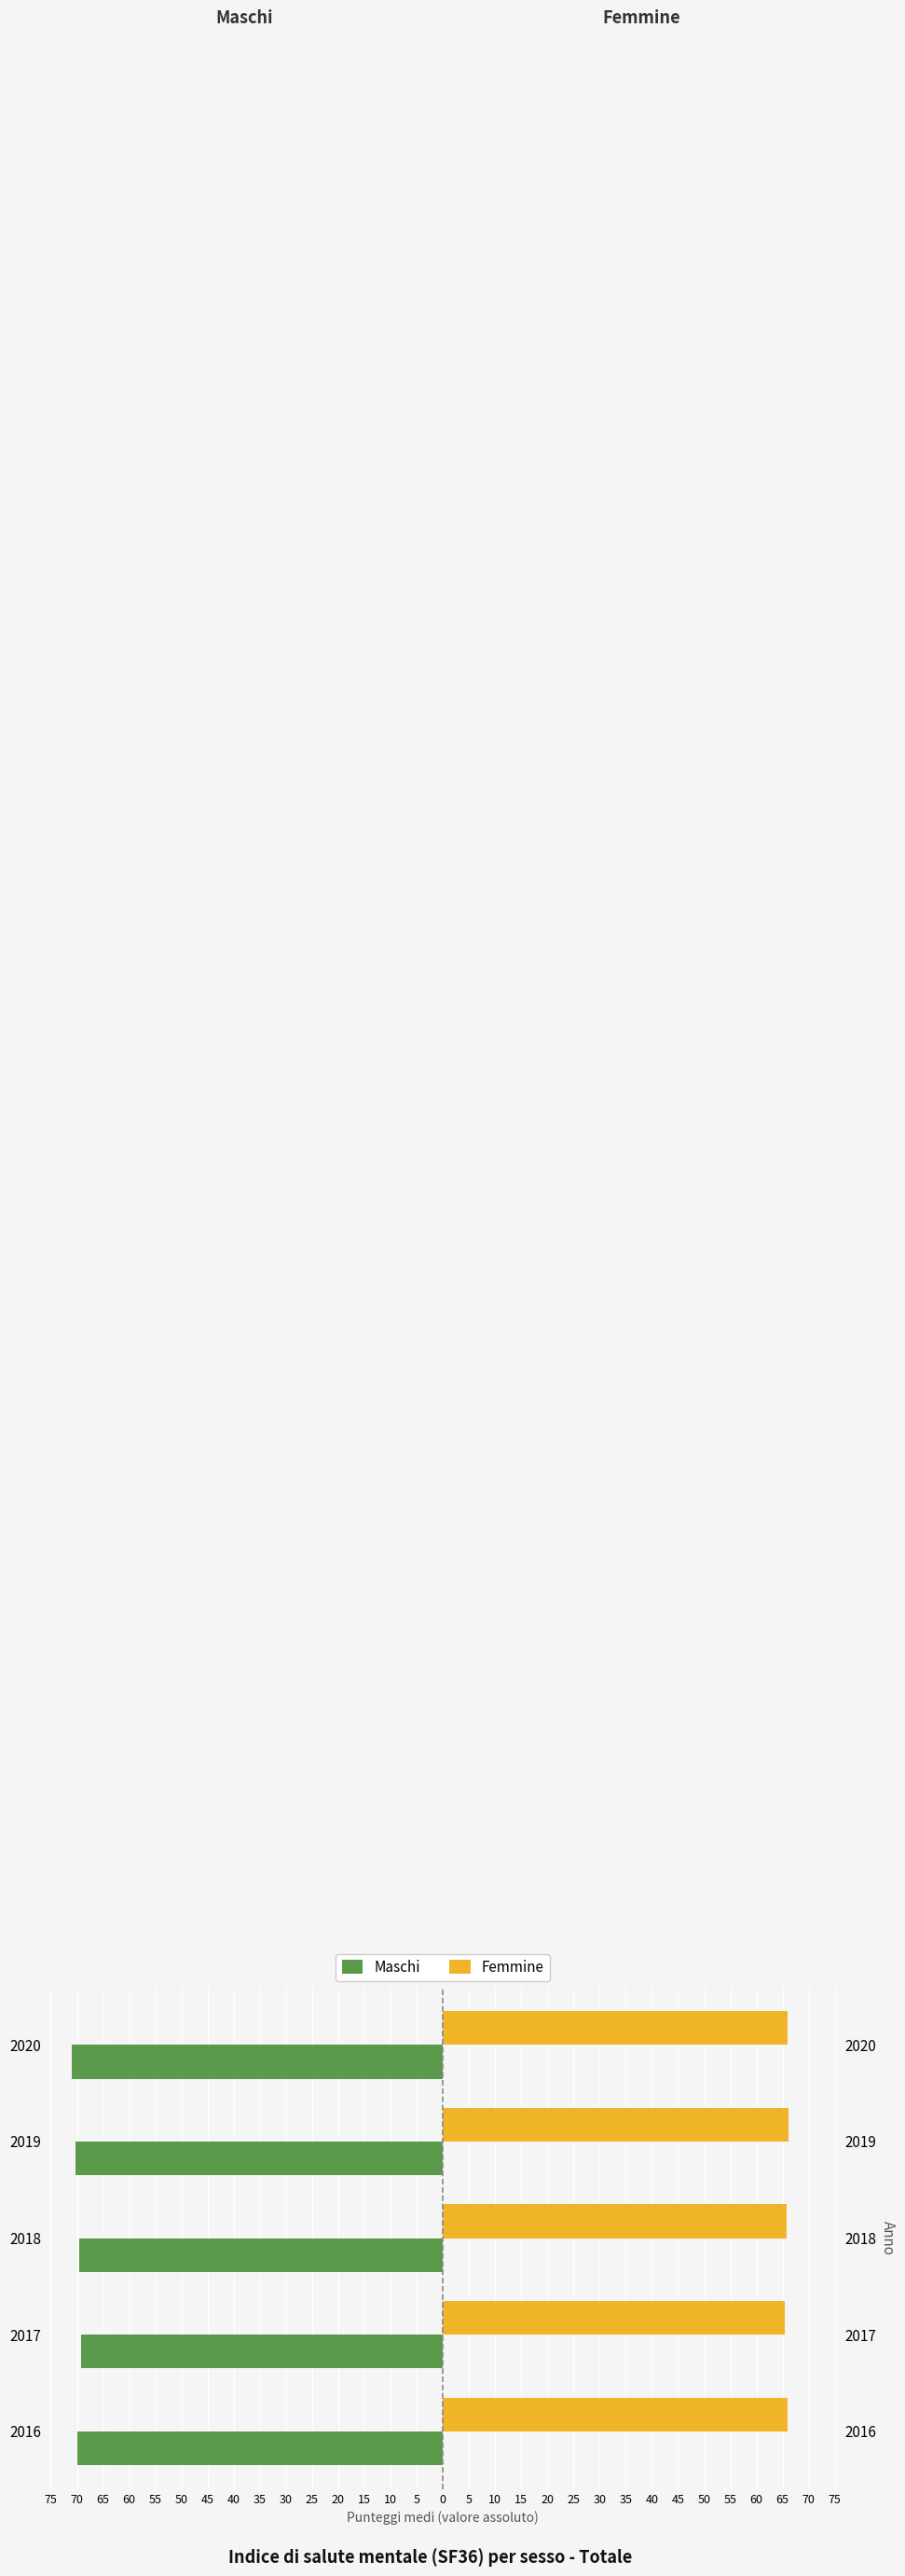

Is it true that Maschi equals -15.9 at 2020?

False